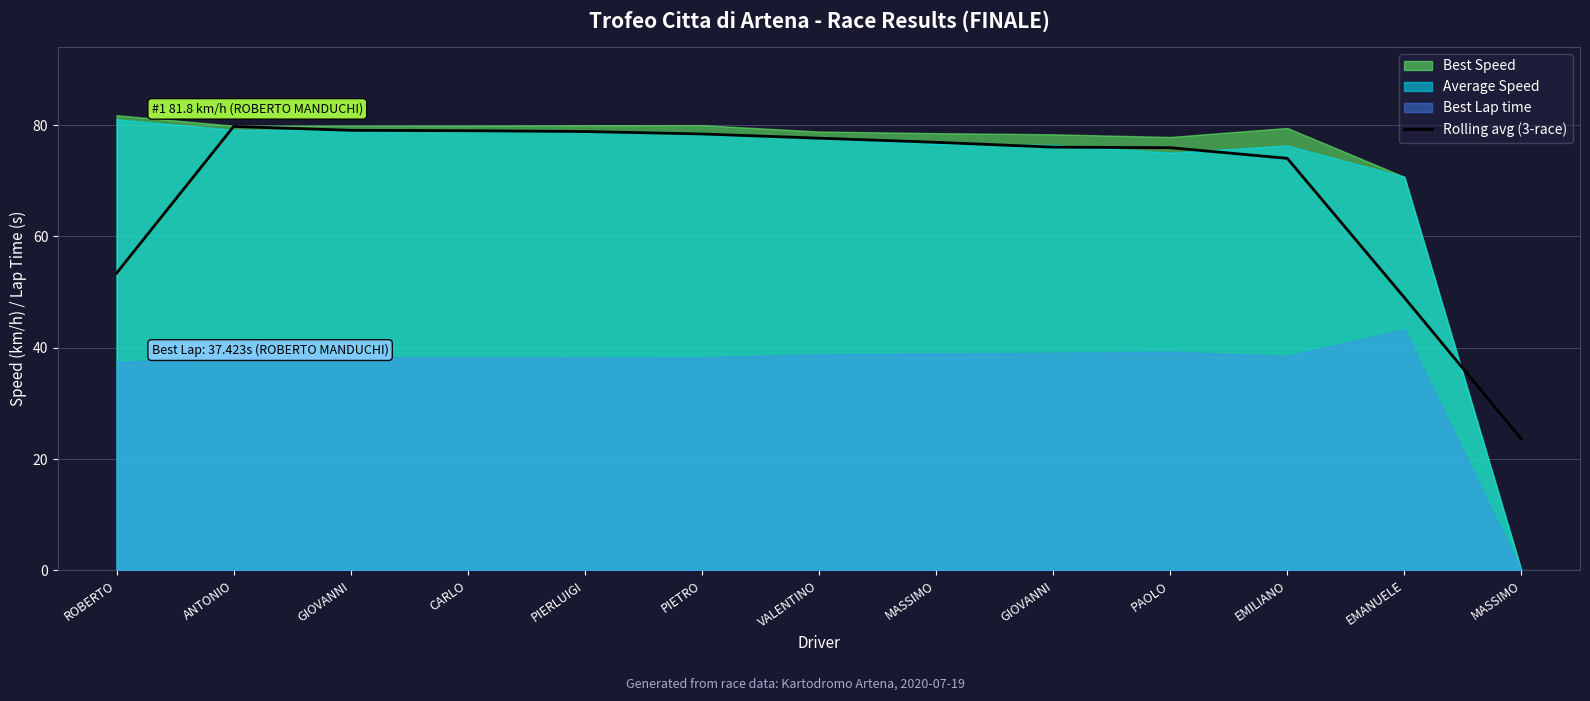

Count the number of categories in the chart.

13